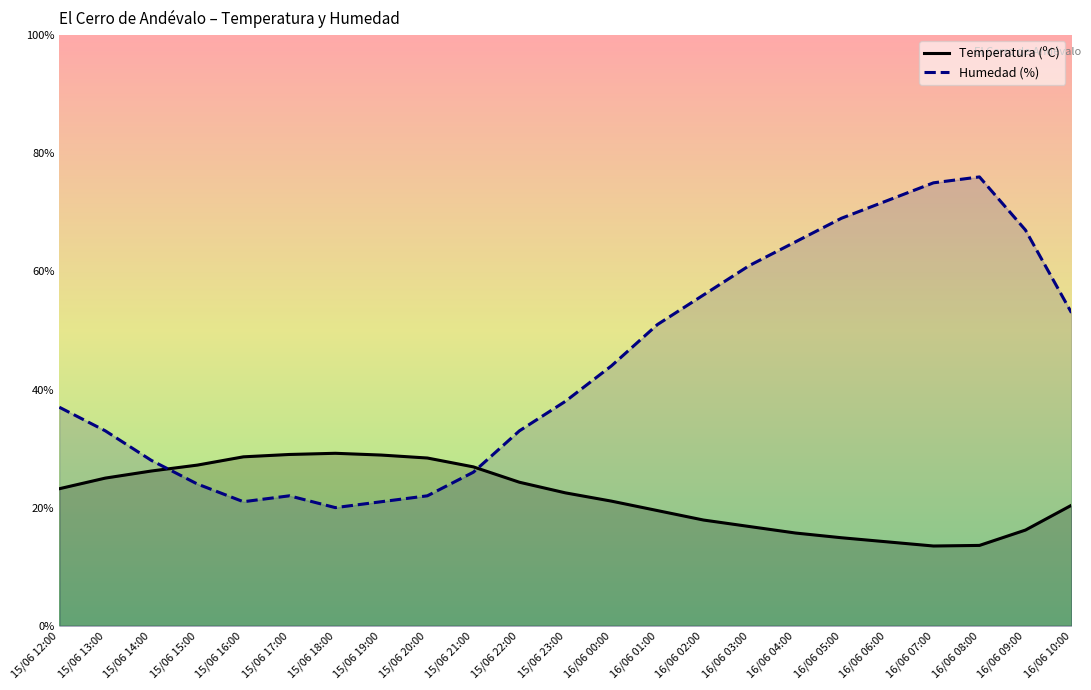

True or false: Humedad (%) has more than 0 points higher than both neighbors.

True